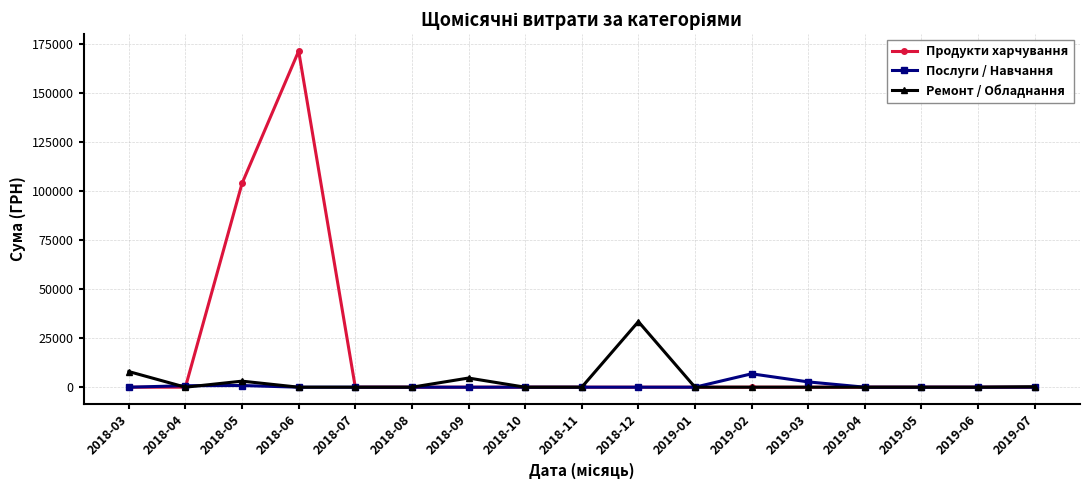

What is the label of the 8th point from the right?

2018-12